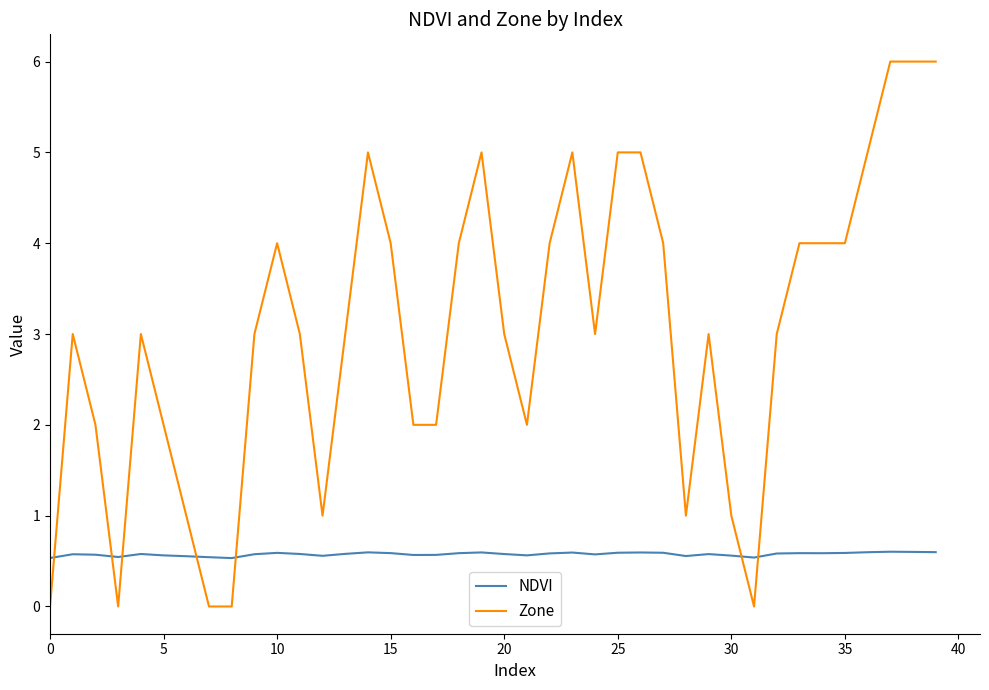

Which series has the largest total across all categories?

Zone